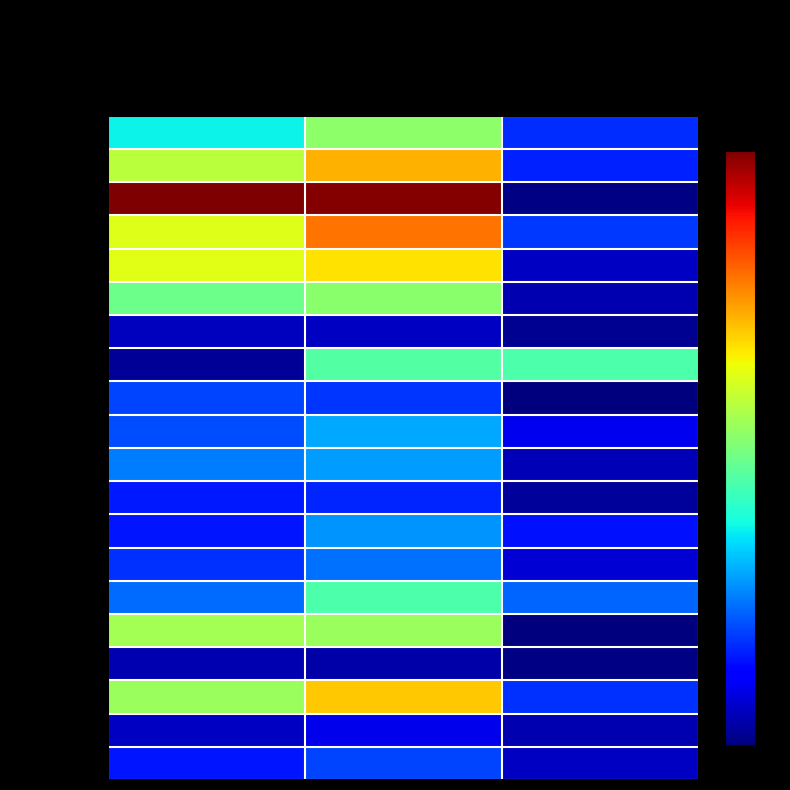

Which category has the highest value across all series?

Share 2005